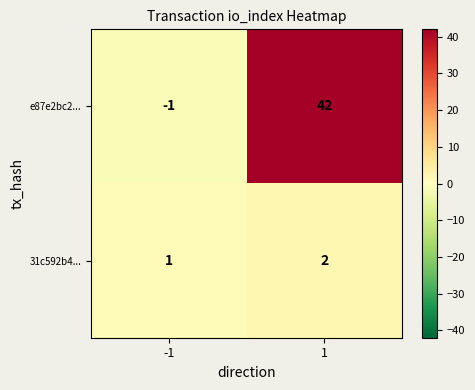

Reading left to right, list all the values displayed in this chart.

e87e2bc2...: -1=-1	1=42
31c592b4...: -1=1	1=2